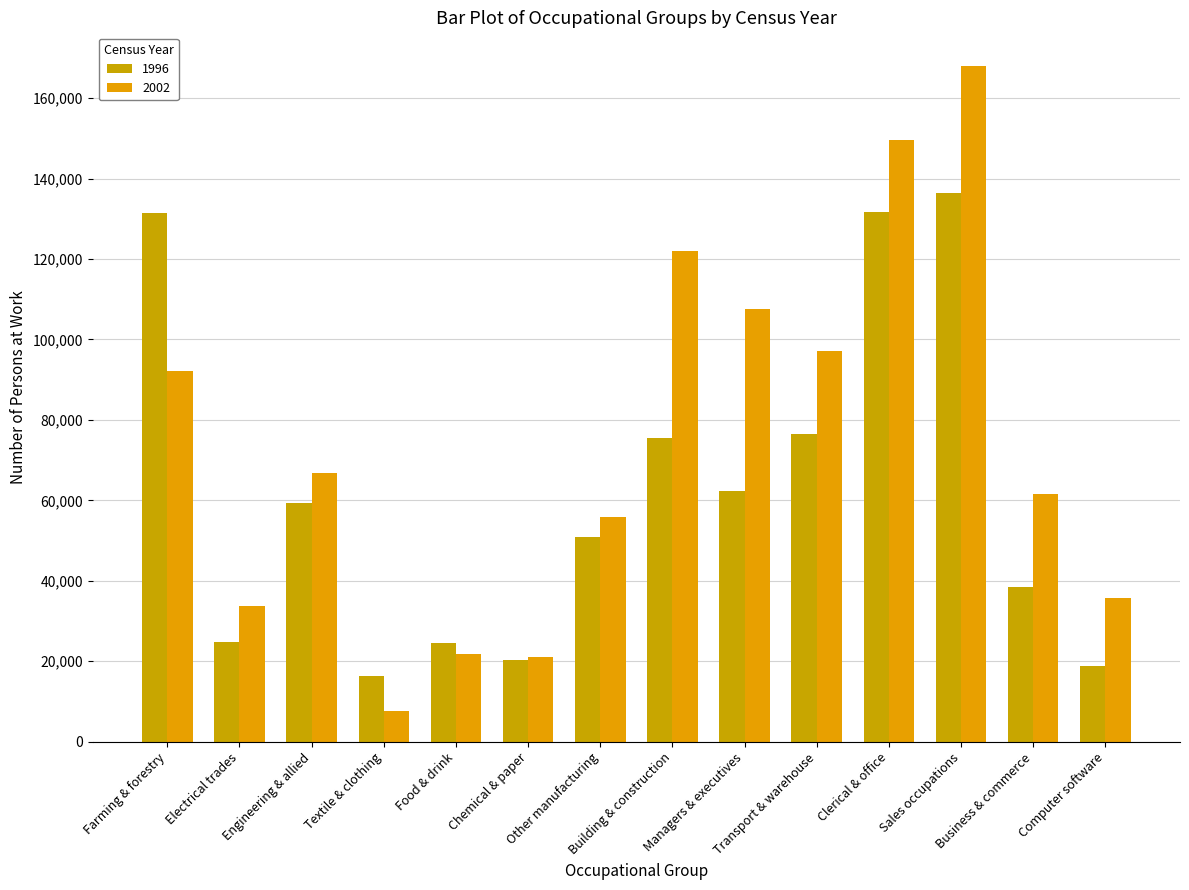

At which label does 1996 reach its minimum?

Textile & clothing